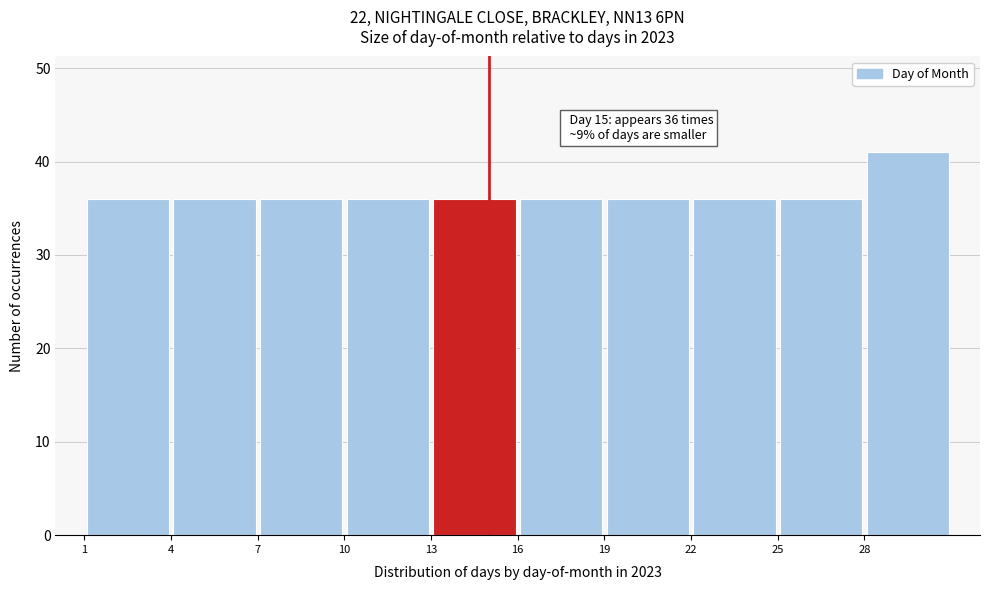

Which range on the x-axis has the tallest bar?

28 to 31